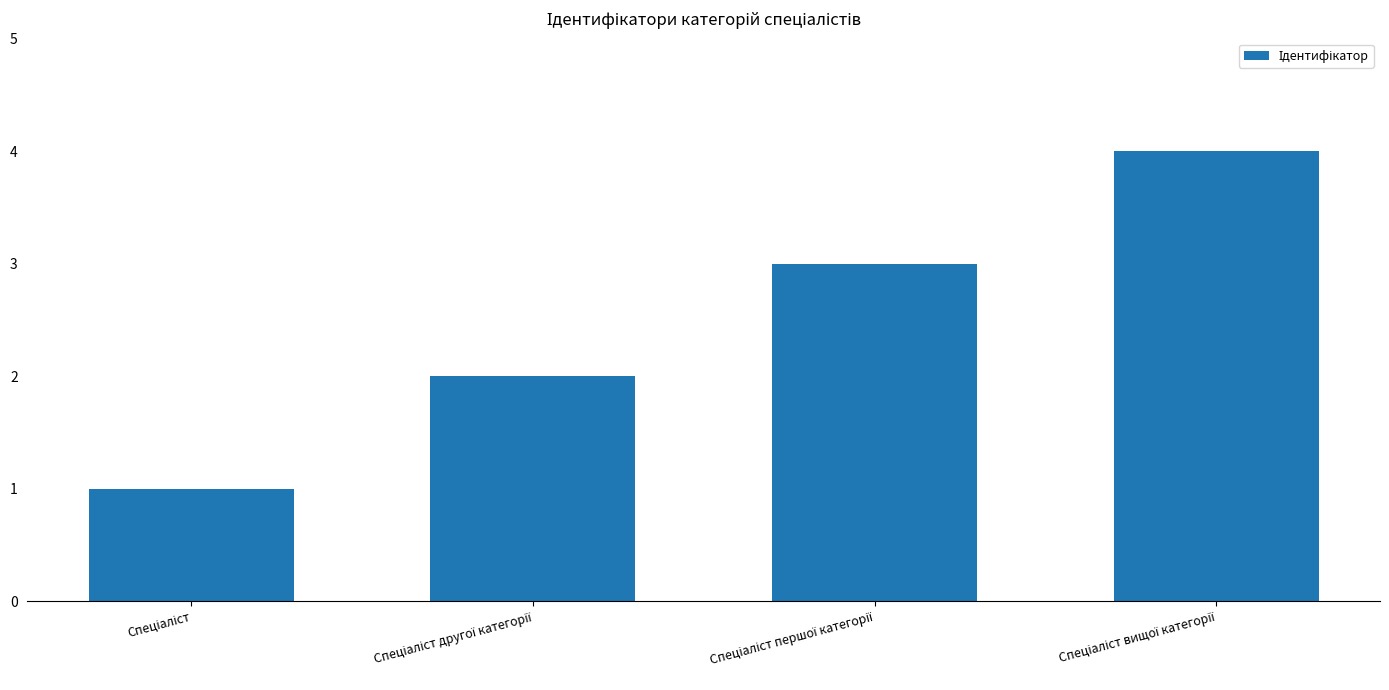

What is the greatest value displayed?

4